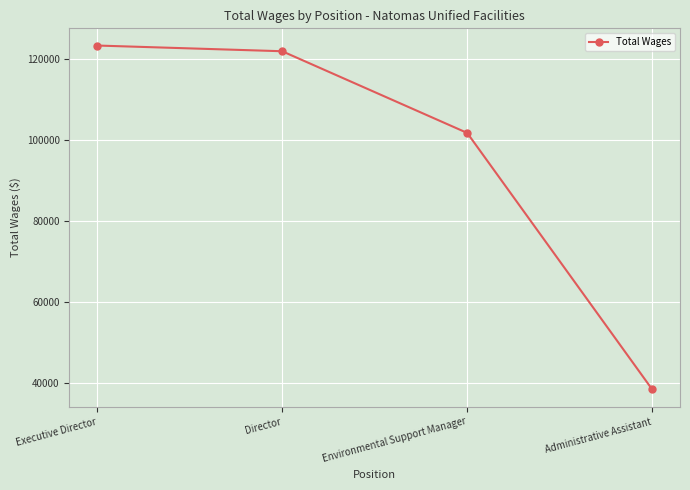

What position from the right is Executive Director?

4